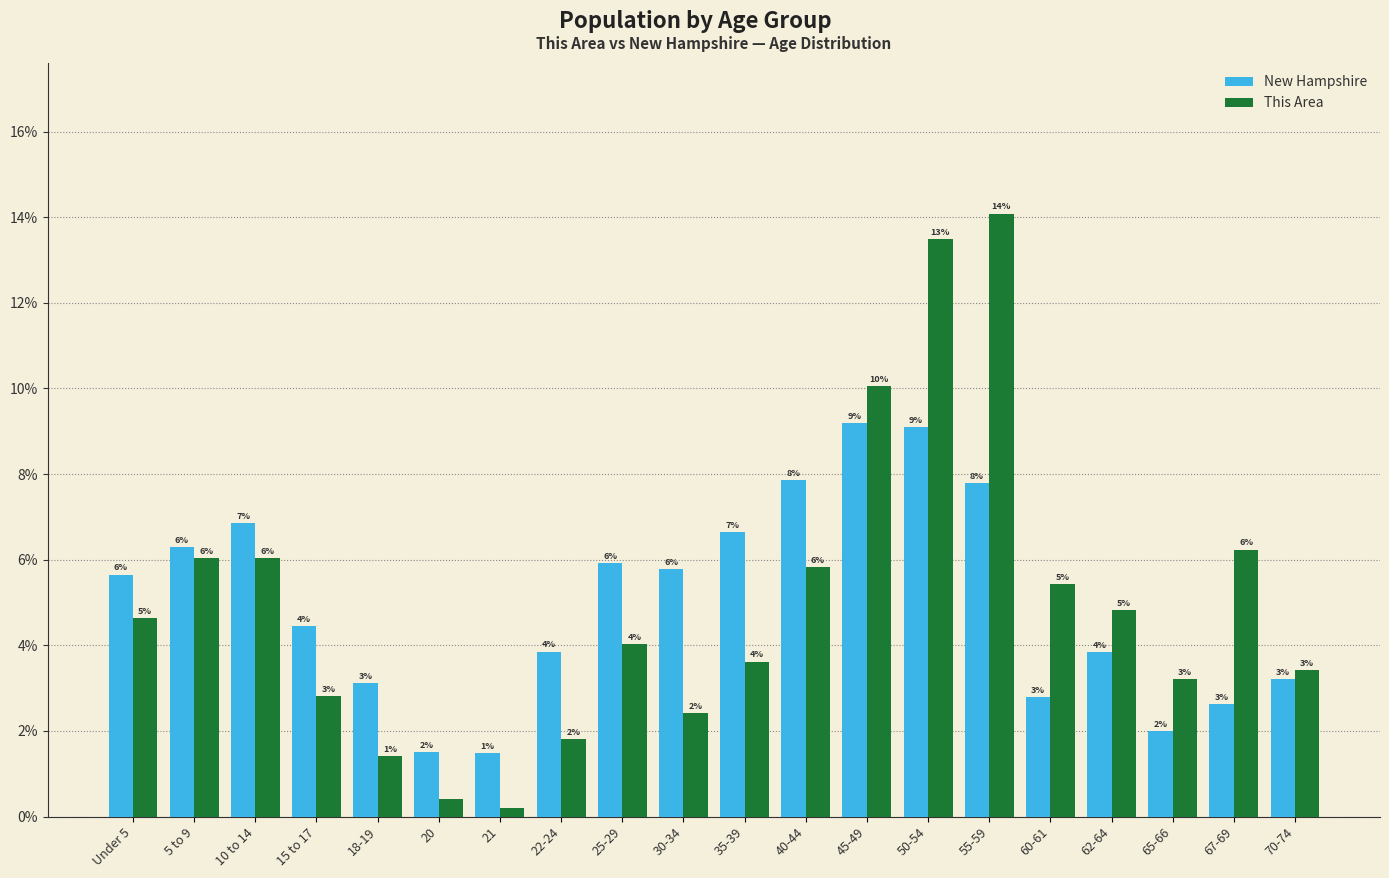

Between 21 and 65-66, which is larger?

65-66